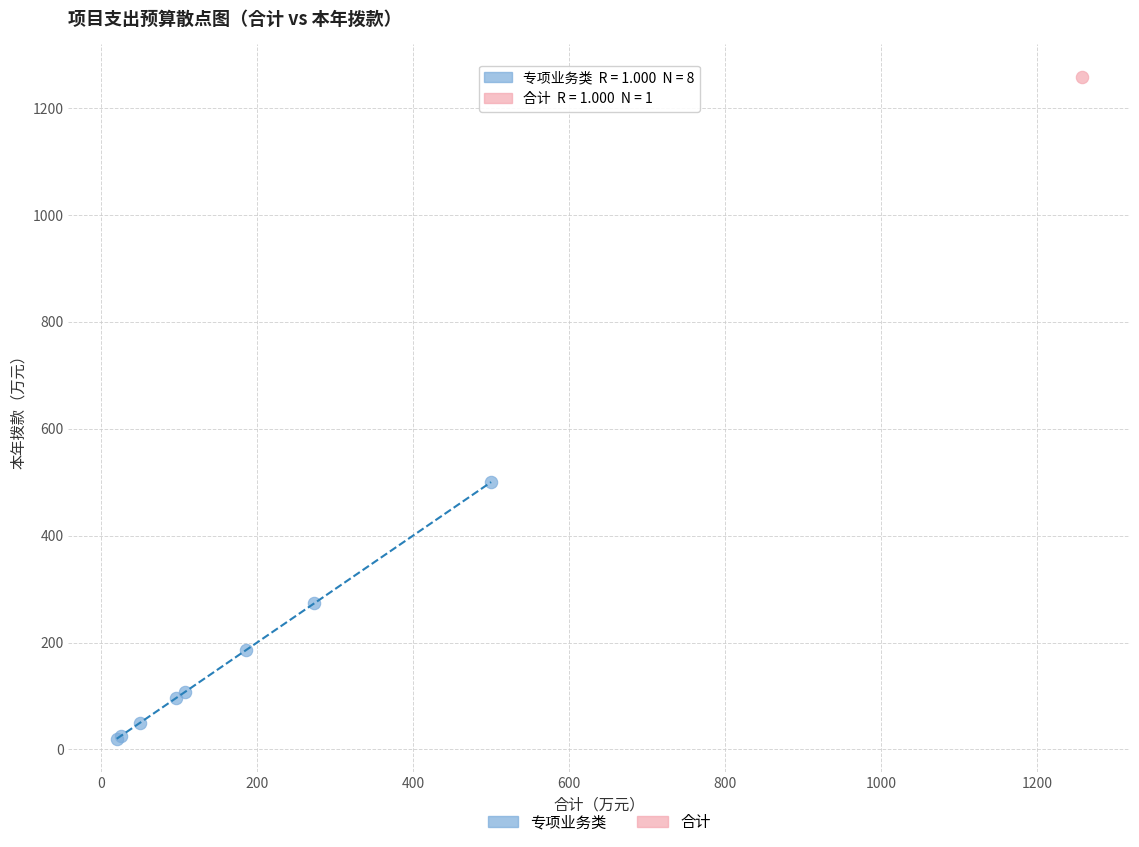

What are all the series names shown in the legend?

专项业务类, 合计